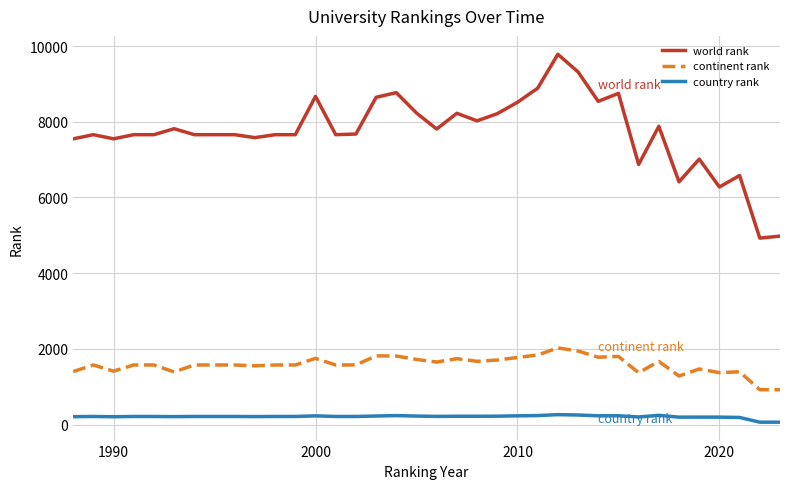

True or false: continent rank has more than 0 points higher than both neighbors.

True